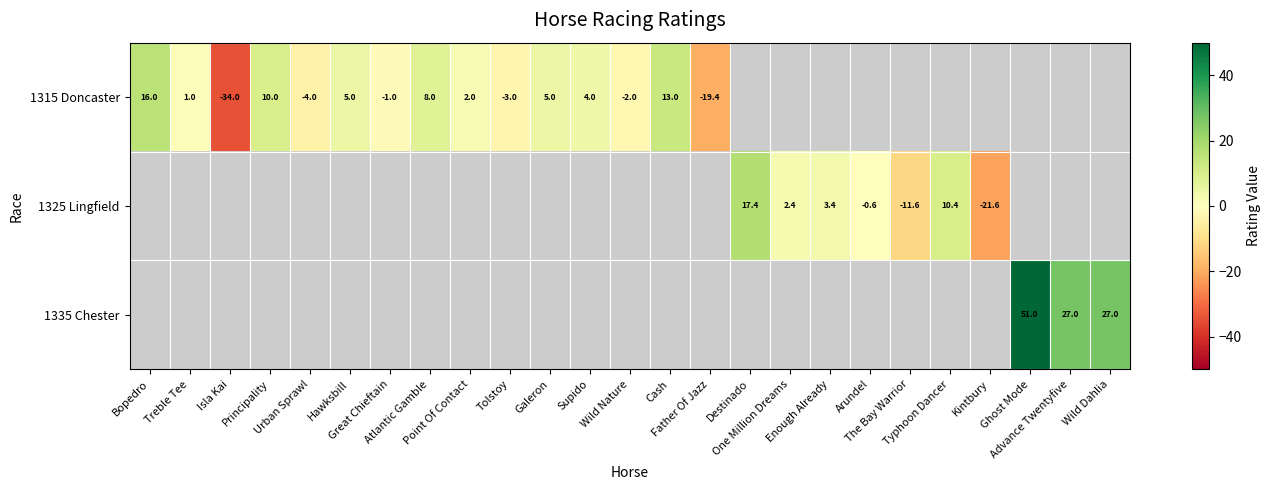

Which category has the highest value across all series?

Ghost Mode